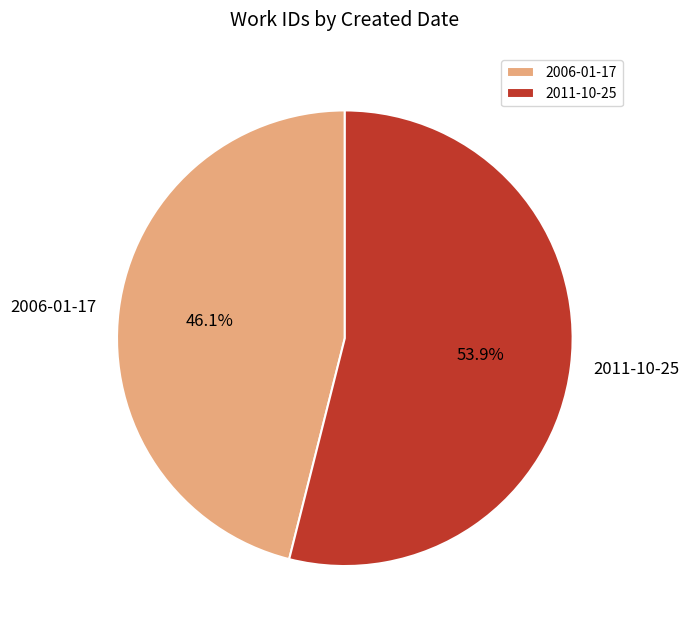

To the nearest percent, what is the difference between the largest and smallest slice percentages?

8%